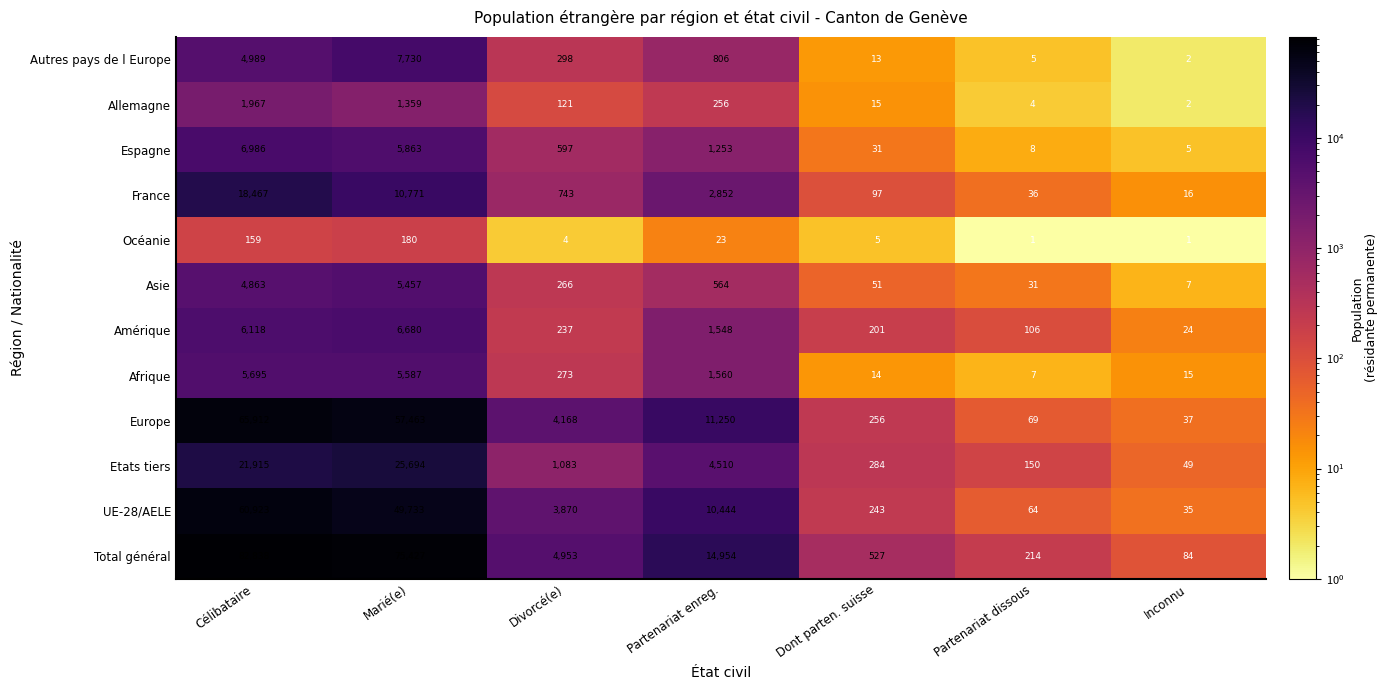

Rank the series by their maximum value, from highest to lowest.

Total général, Europe, UE-28/AELE, Etats tiers, France, Autres pays de l Europe, Espagne, Amérique, Afrique, Asie, Allemagne, Océanie